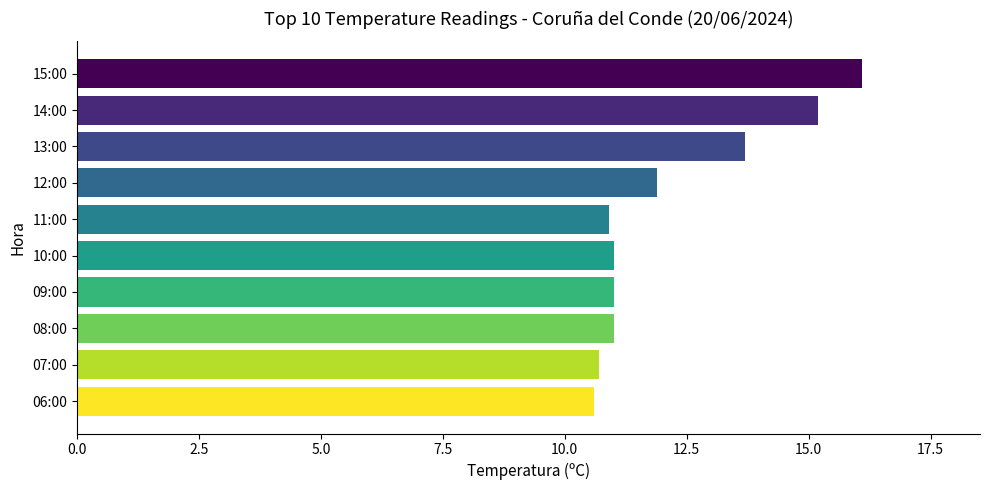

At which label is the value closest to 13?

13:00